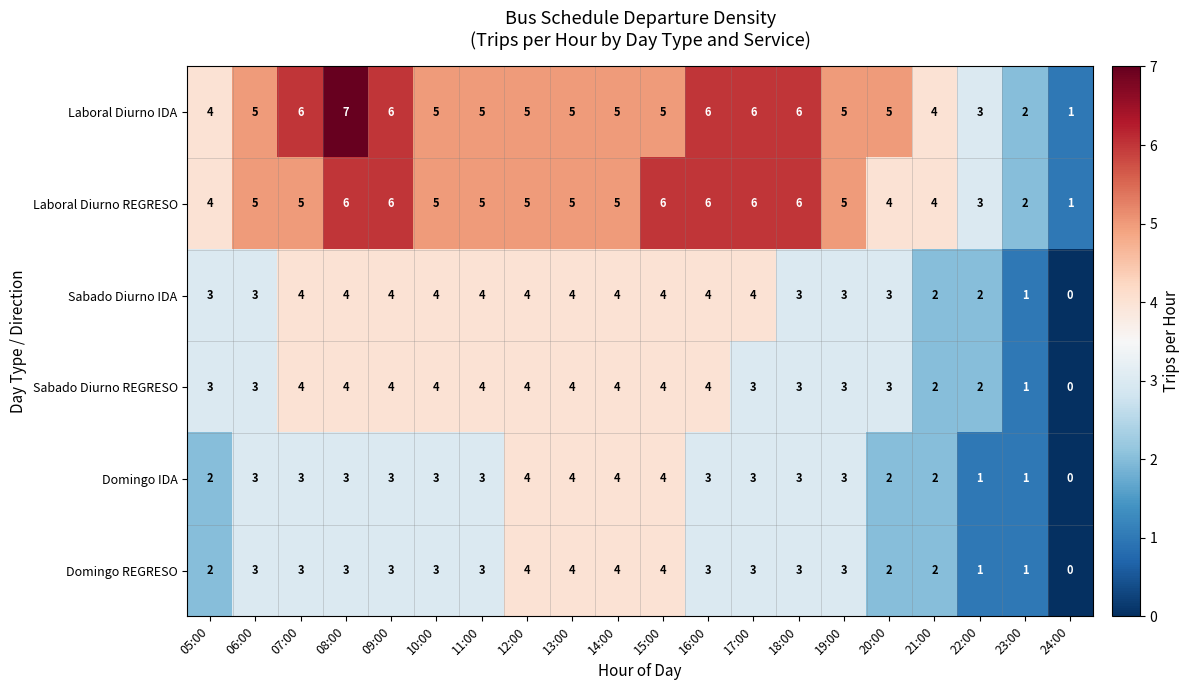

At which category does the chart reach its peak across all series?

08:00